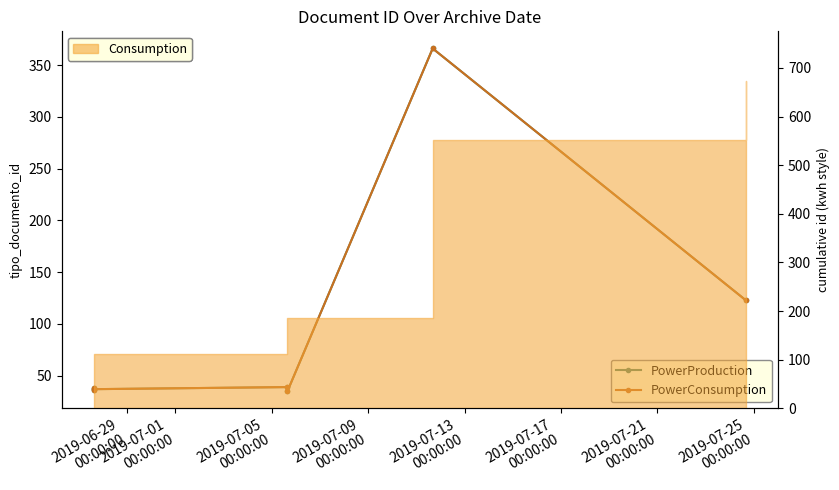

What is the difference between the PowerProduction values at 2019-06-29
00:00:00 and 2019-07-05
00:00:00?

1